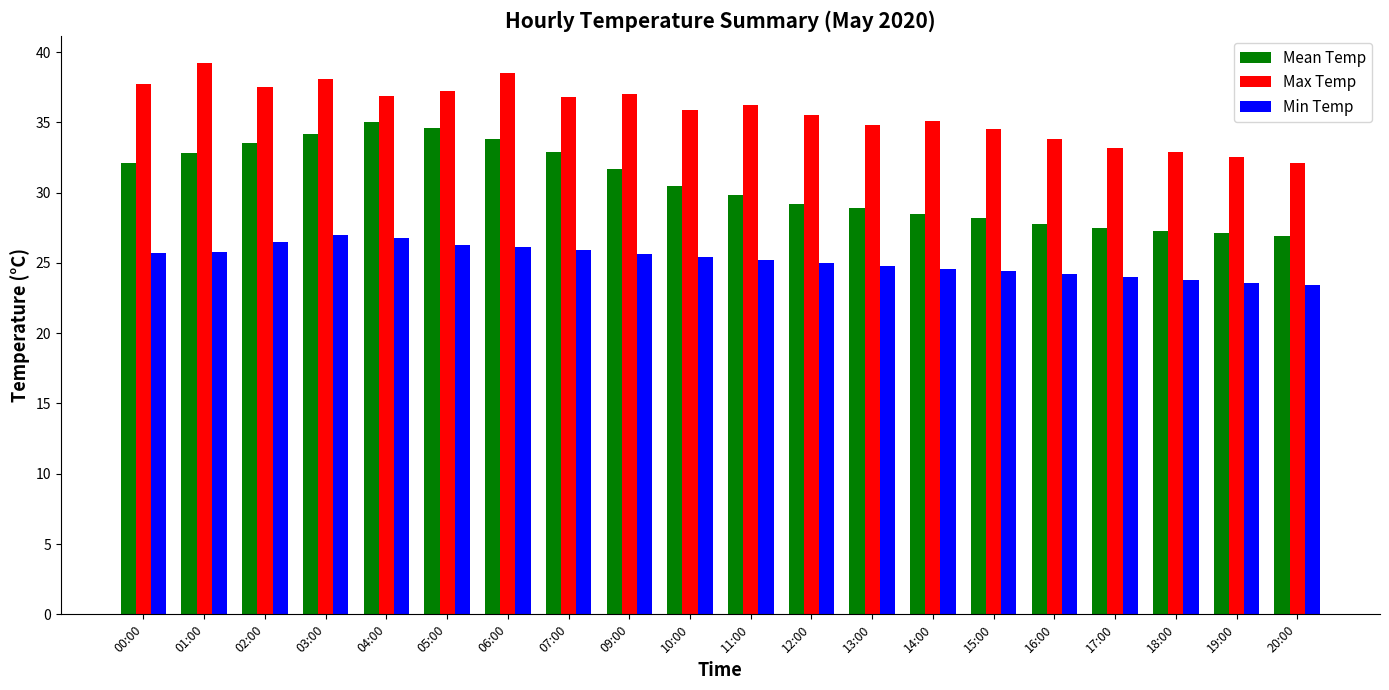

Which series changed the most between 03:00 and 09:00?

Mean Temp